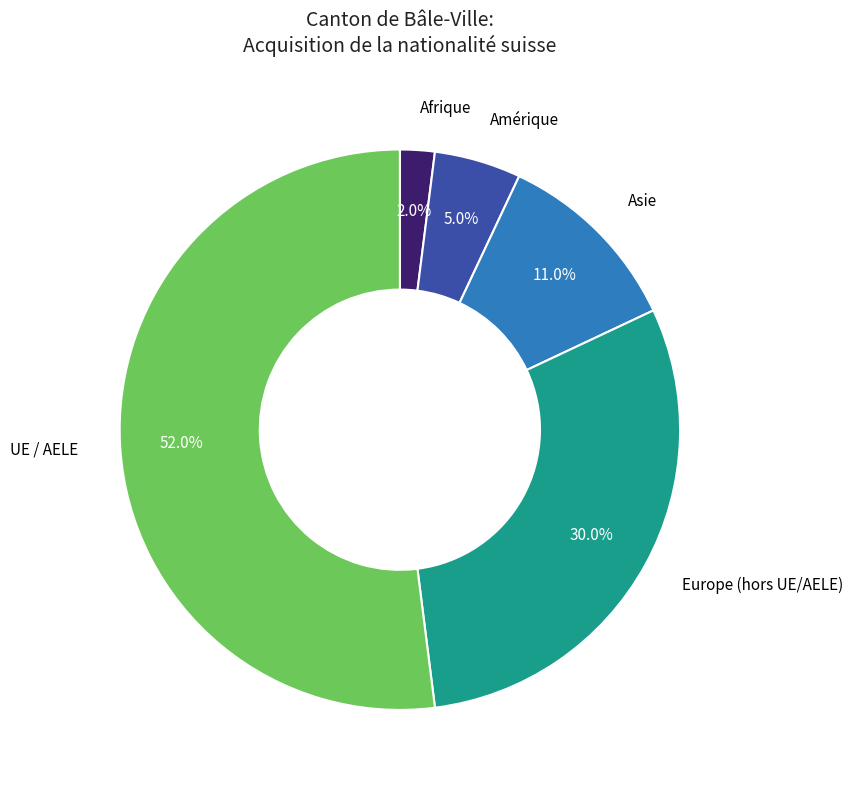

How many slices are in this pie chart?

5